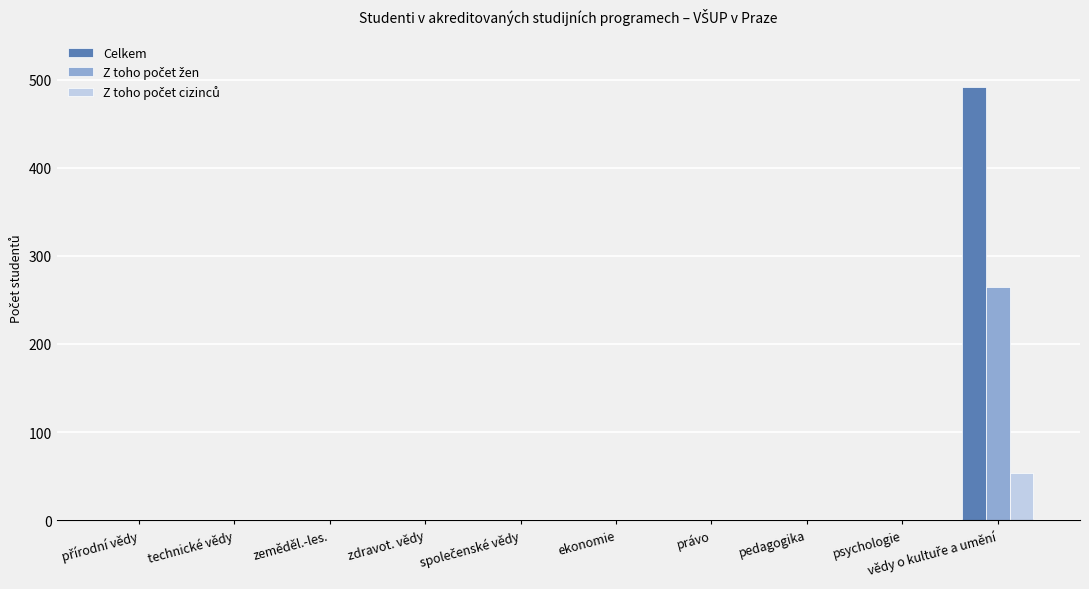

What is the greatest value displayed?

492